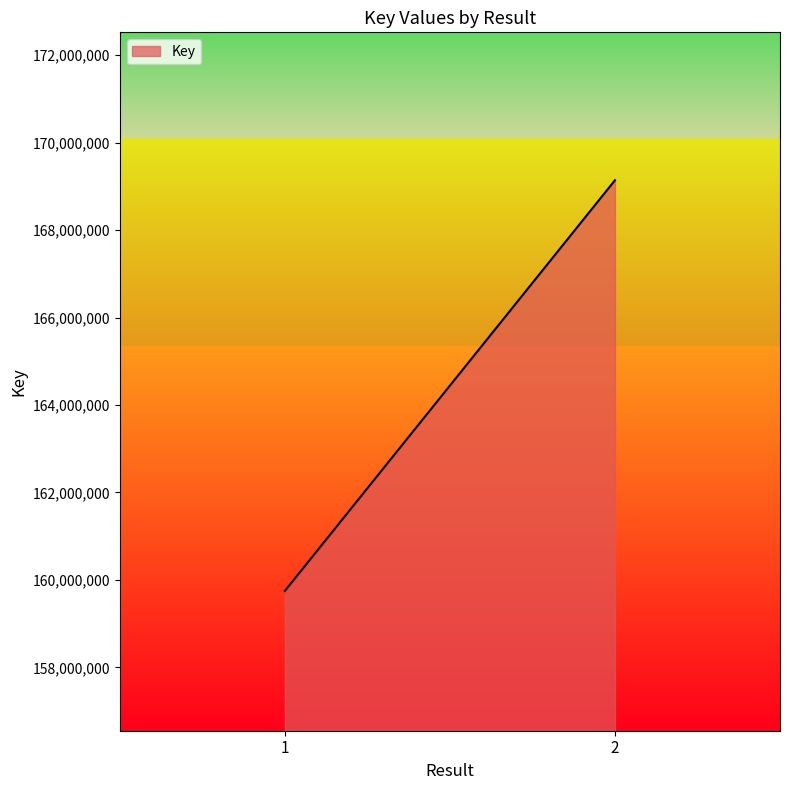

Between 1 and 2, which is larger?

2